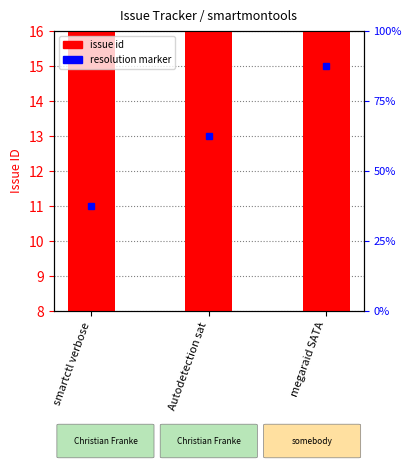

What is the sum of the values at Autodetection sat and smartctl verbose?

24